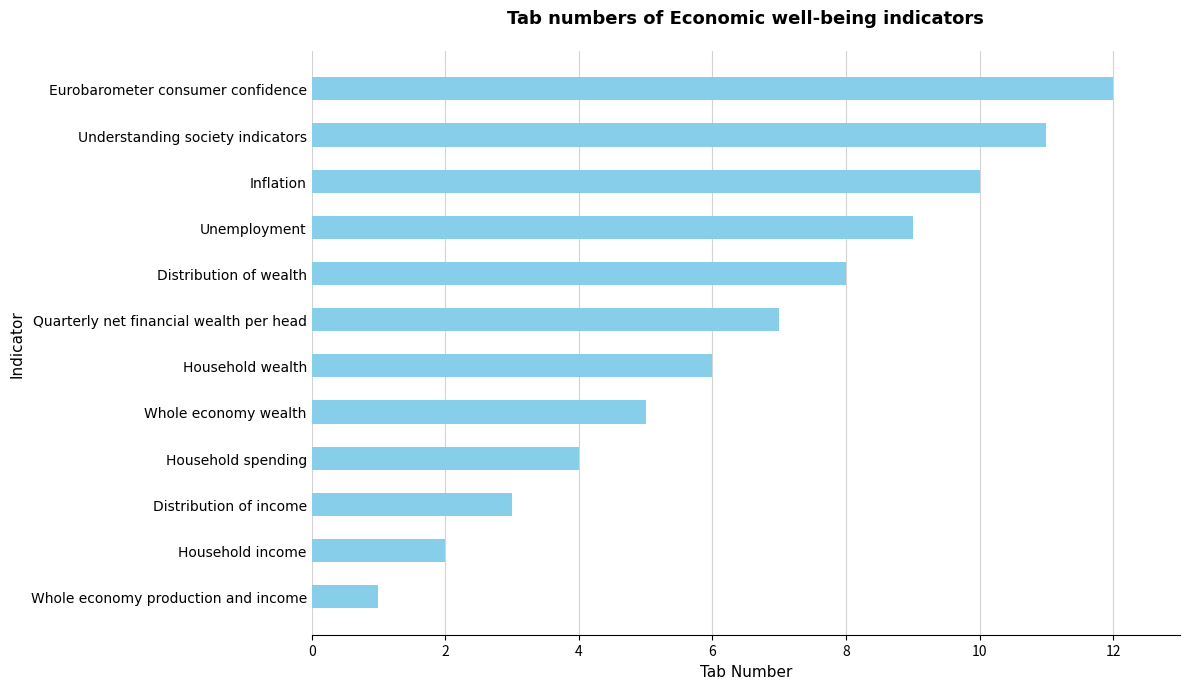

Is it true that the value at Household wealth is 4?

False